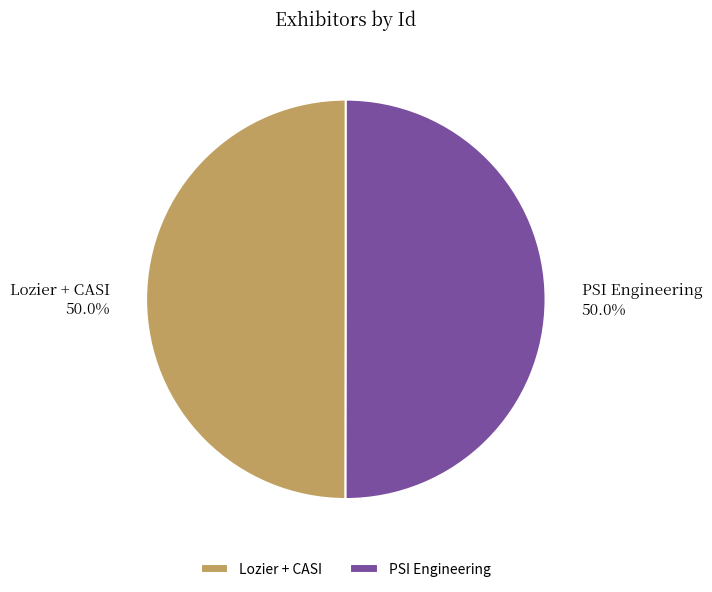

Combined, what portion of the pie is Lozier + CASI and PSI Engineering?

100.0%